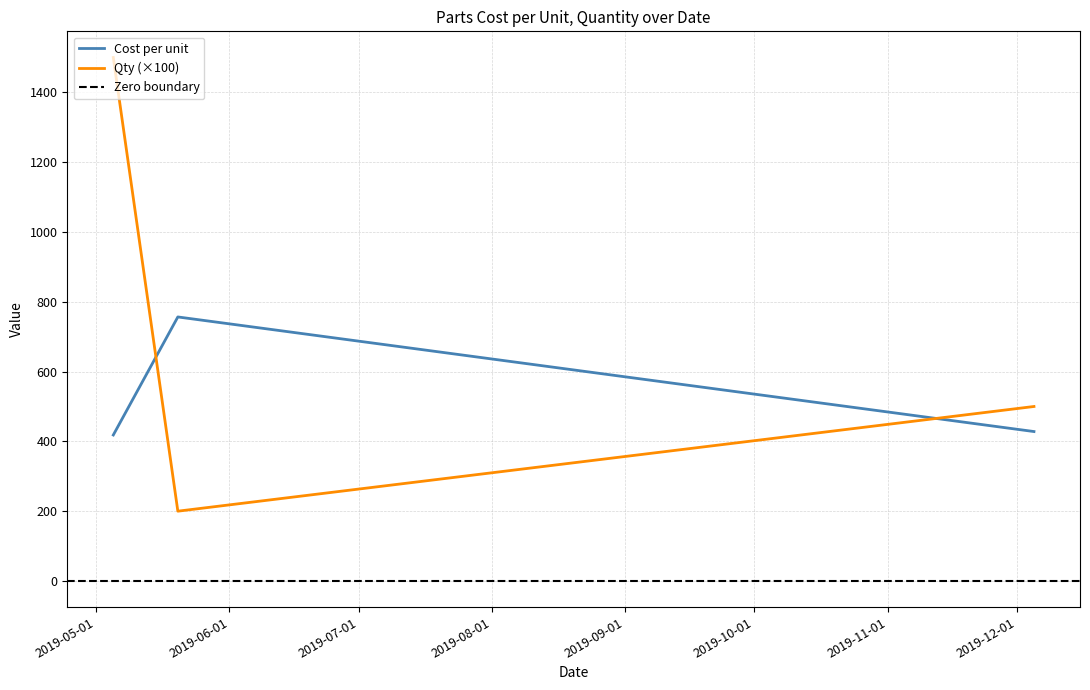

What is the minimum value for Cost per unit?

418.3